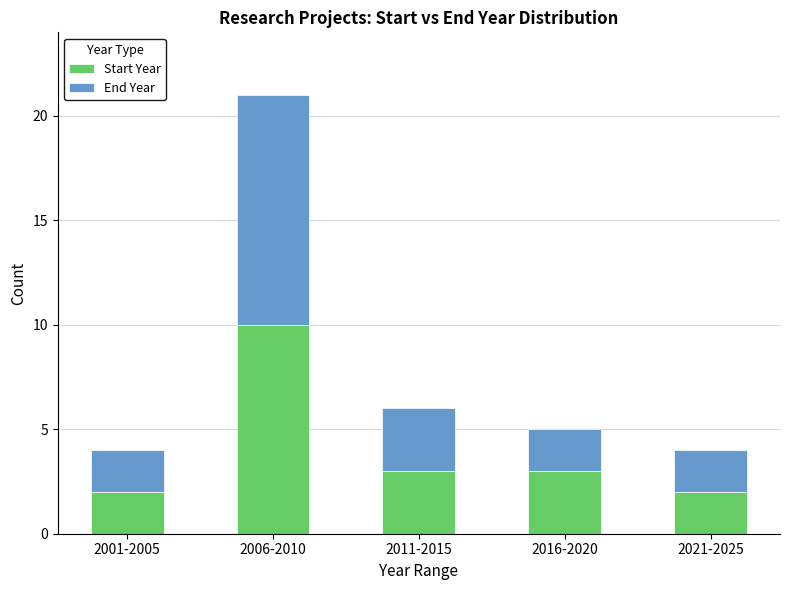

What is the average value of the Start Year series?

4